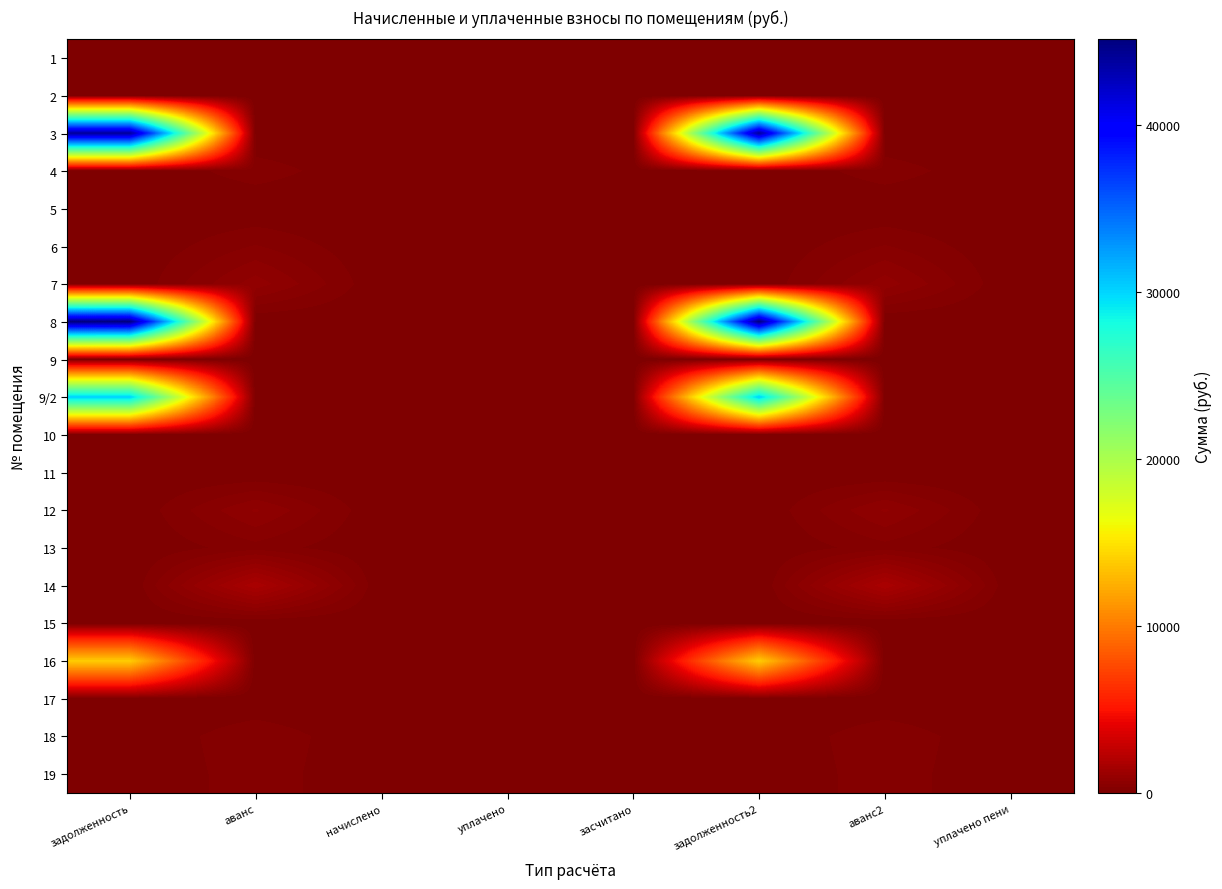

Which category has the highest value across all series?

задолженность